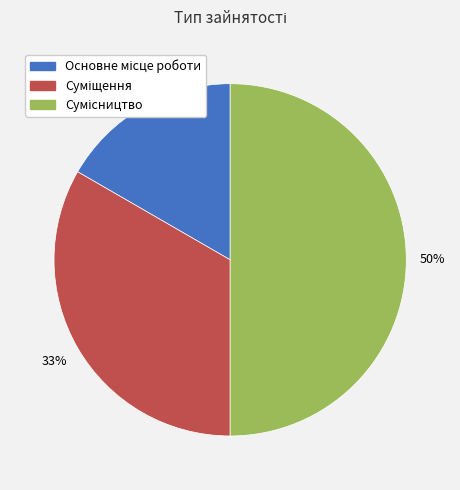

To the nearest percent, what is the average slice percentage?

33%